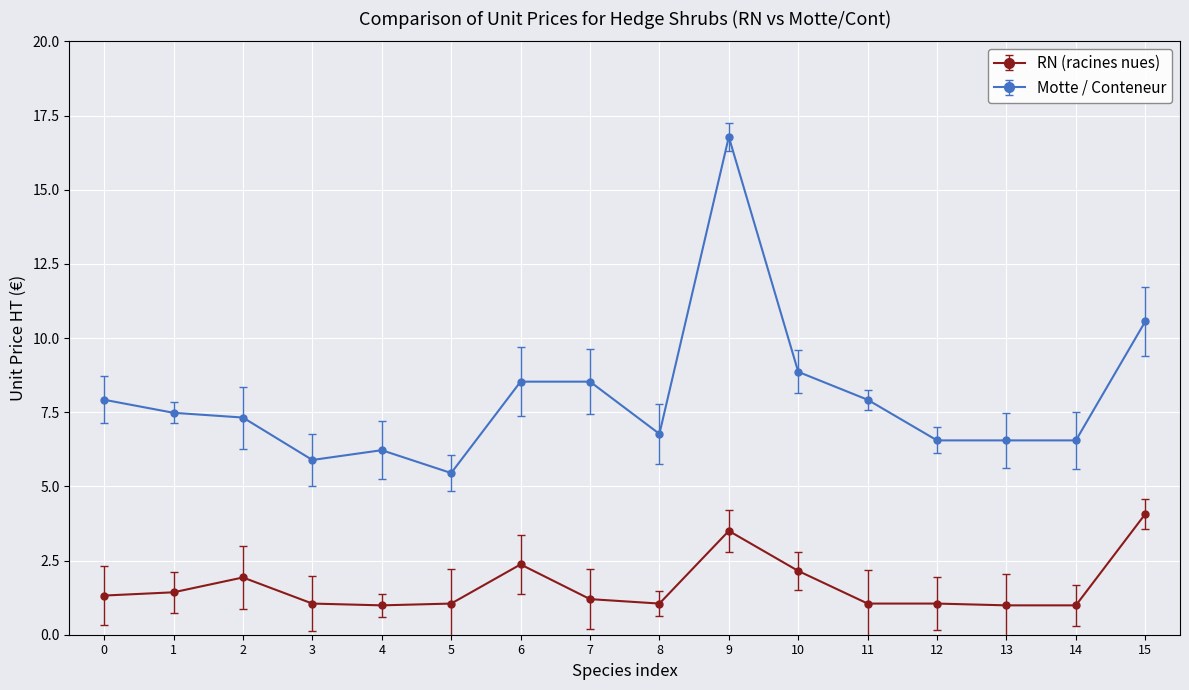

True or false: RN (racines nues) and Motte / Conteneur intersect in this chart.

False